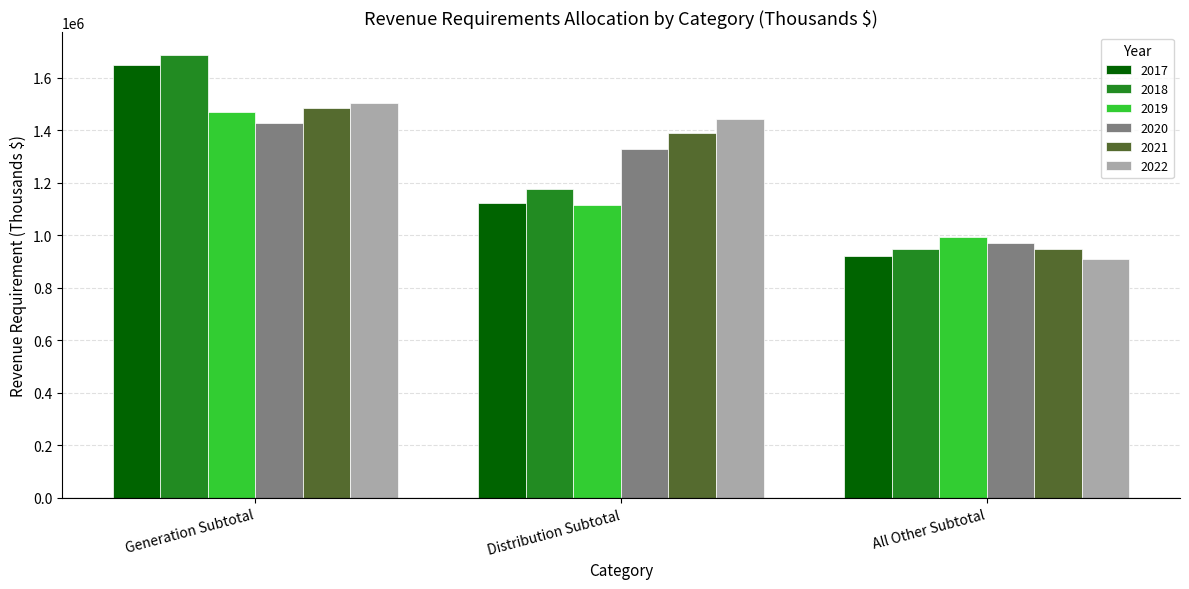

What are all the series names shown in the legend?

2017, 2018, 2019, 2020, 2021, 2022